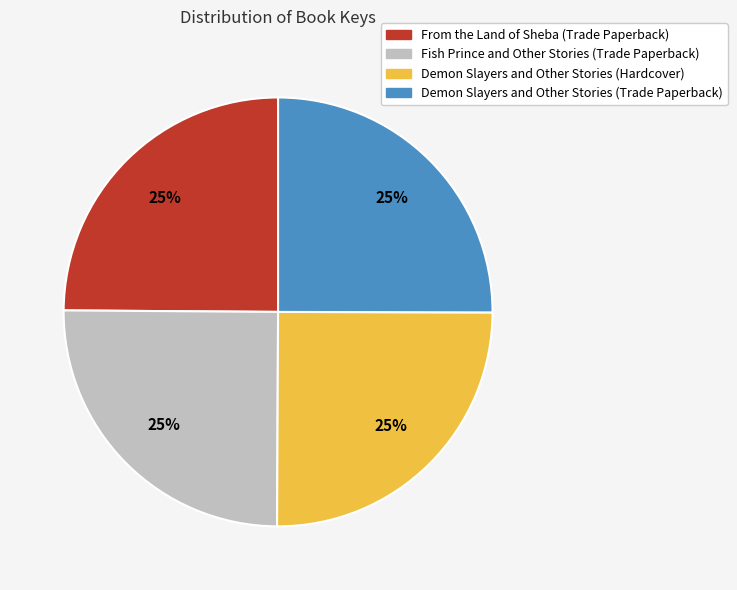

Is there any slice that represents more than half of the pie?

No